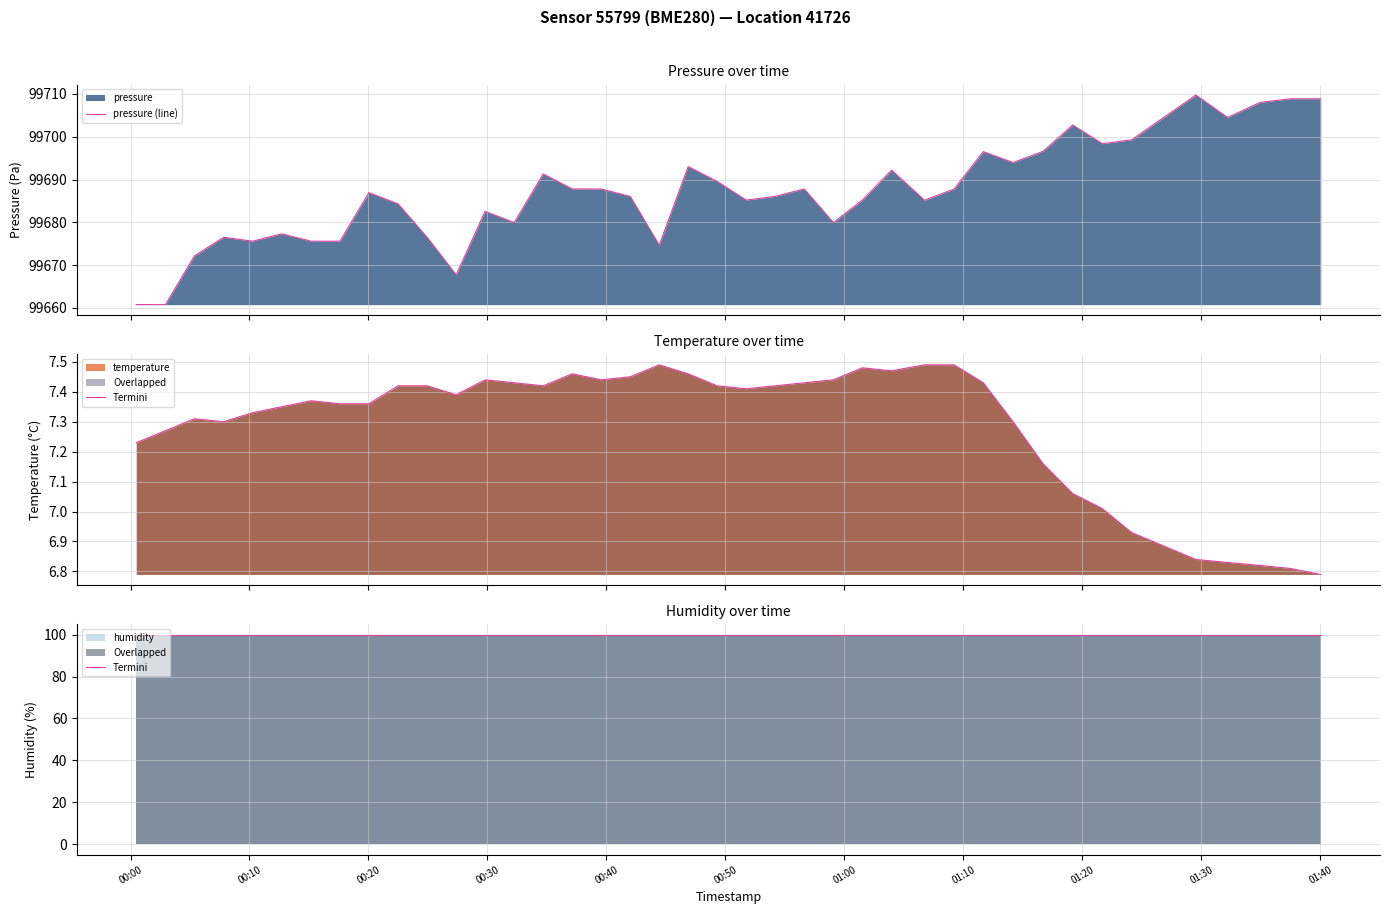

What is the minimum value for pressure (line)?

99660.8